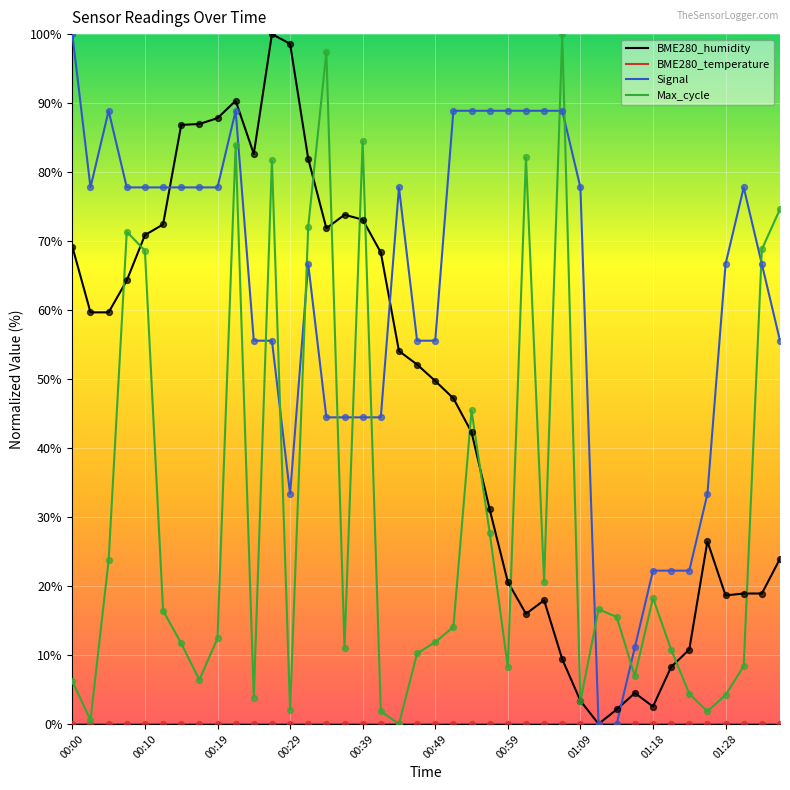

Which series has the largest total across all categories?

Signal